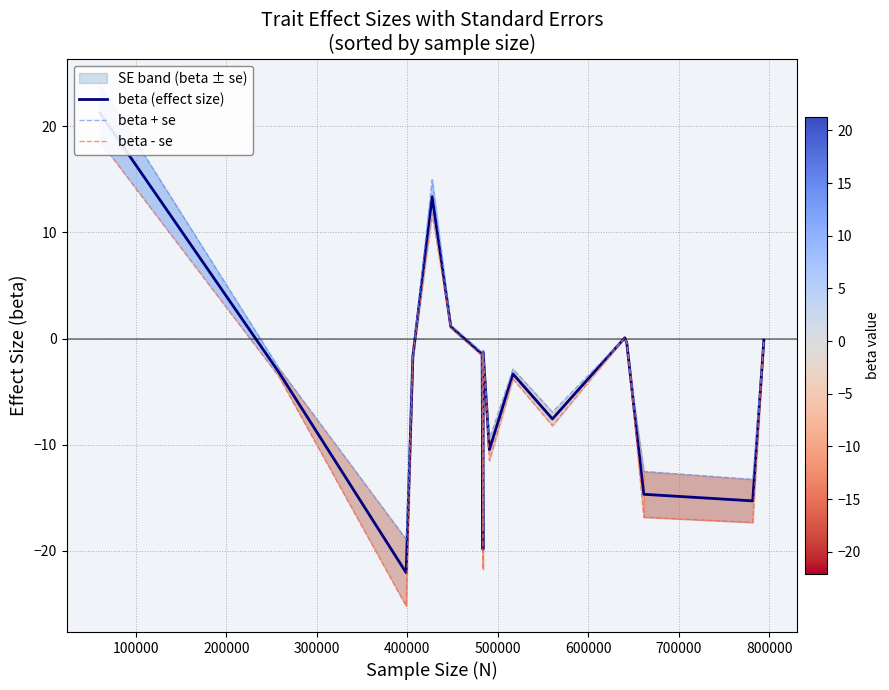

Rank the series by their average value, from lowest to highest.

beta - se, beta (effect size), beta + se